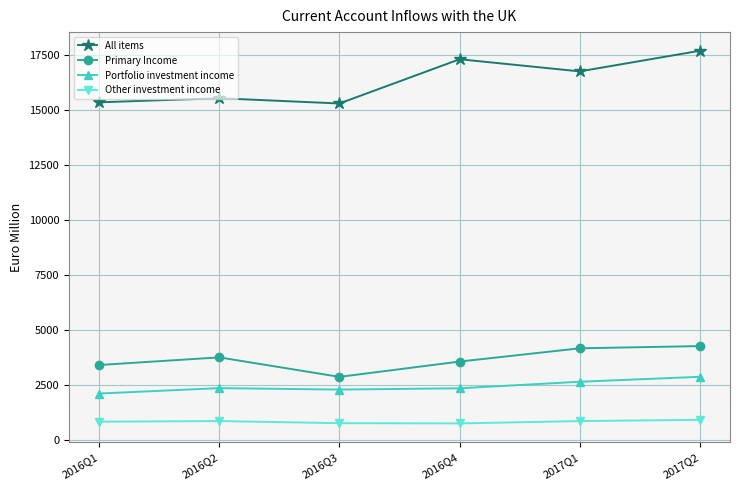

True or false: Other investment income and All items cross at least once.

False